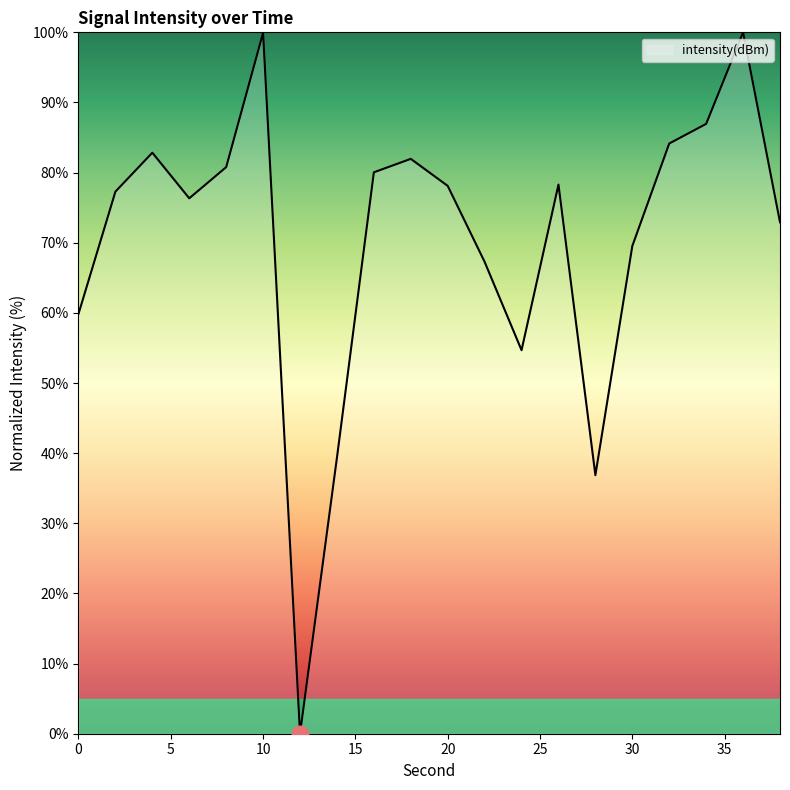

What is the difference between the maximum and minimum values?

100.0